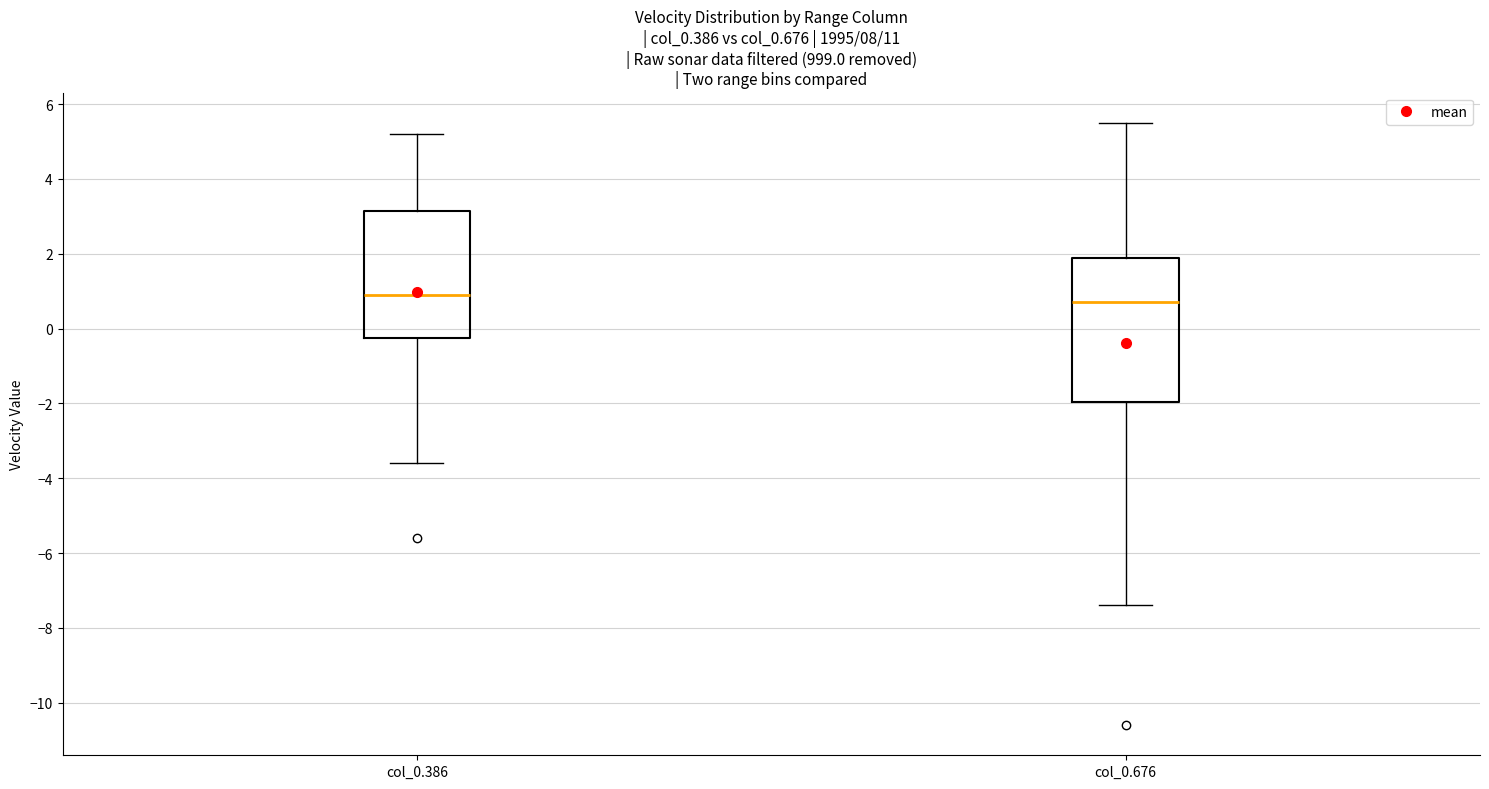

Where is the upper edge of the box for col_0.676 on the y-axis? The values are not printed on the chart, so give them approximately, as read against the axis.

2.0